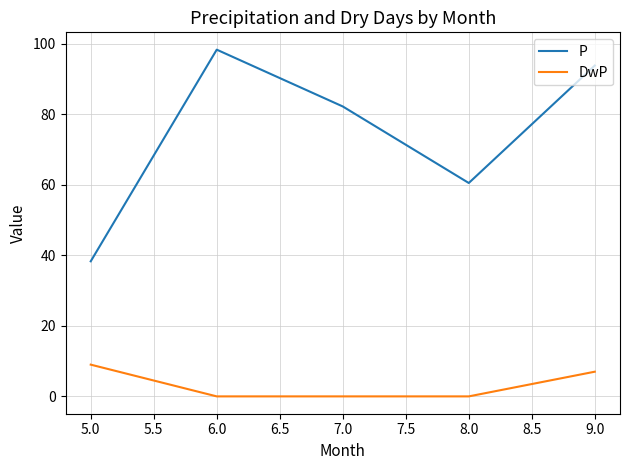

Where is DwP nearest to the value 4?

9.0